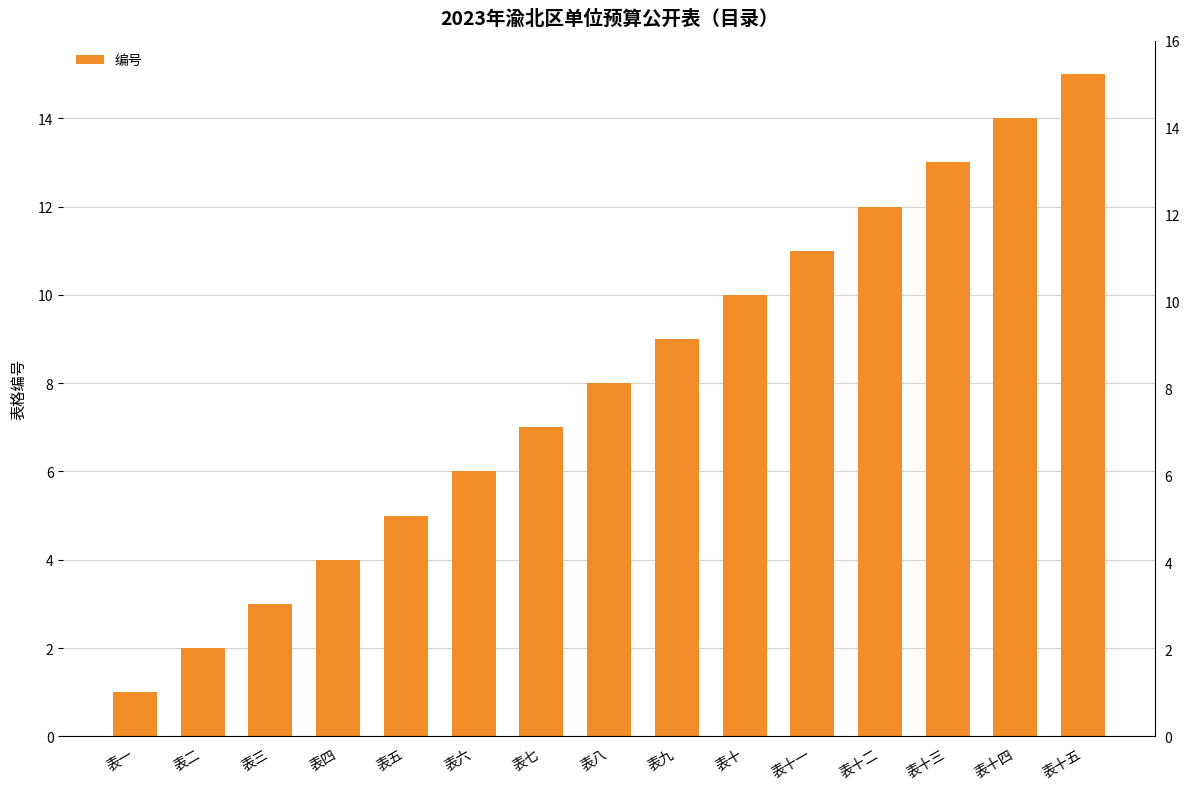

Reading left to right, what are all the values shown in this chart?

1	2	3	4	5	6	7	8	9	10	11	12	13	14	15